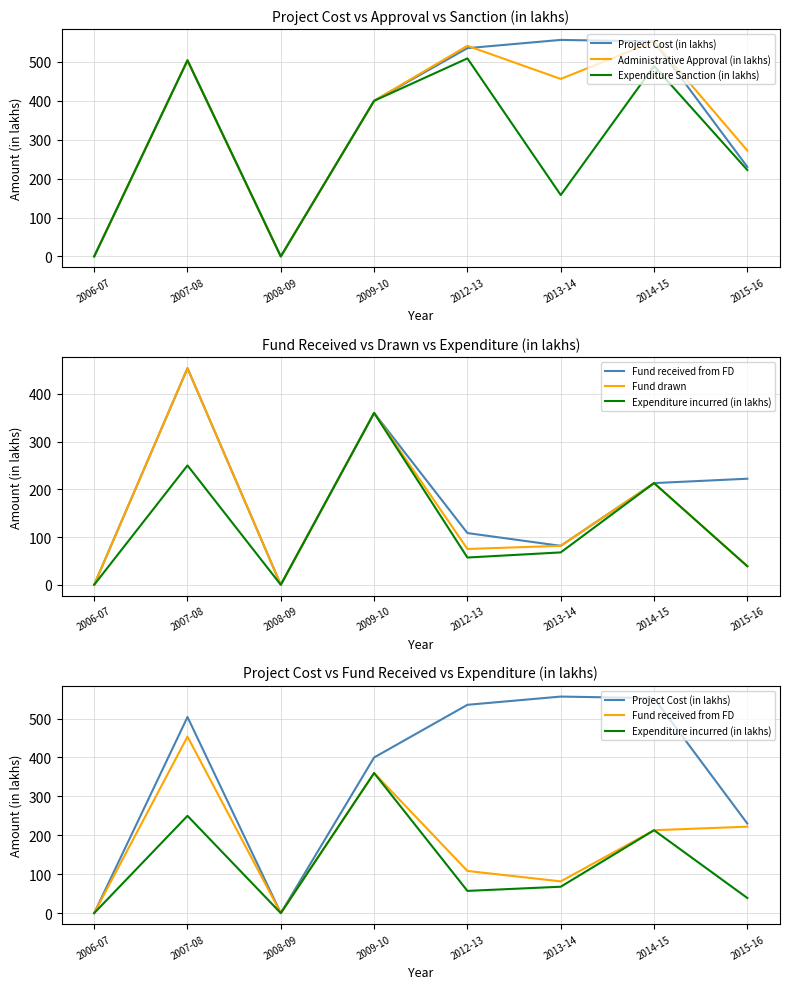

Reading left to right, what are all the values shown in this chart?

Project Cost (in lakhs): 0.0	504.0	0.0	400.0	535.4	556.5	552.5	230.2
Administrative Approval (in lakhs): 0.0	504.0	0.0	400.0	541.3	456.2	552.5	272.2
Expenditure Sanction (in lakhs): 0.0	504.0	0.0	400.0	509.0	157.9	489.5	222.2
Fund received from FD: 0.0	453.6	0.0	360.0	108.3	81.6	213.0	222.2
Fund drawn: 0.0	453.6	0.0	360.0	75.0	81.6	213.0	38.8
Expenditure incurred (in lakhs): 0.0	250.0	0.0	360.0	57.1	67.8	213.0	38.8